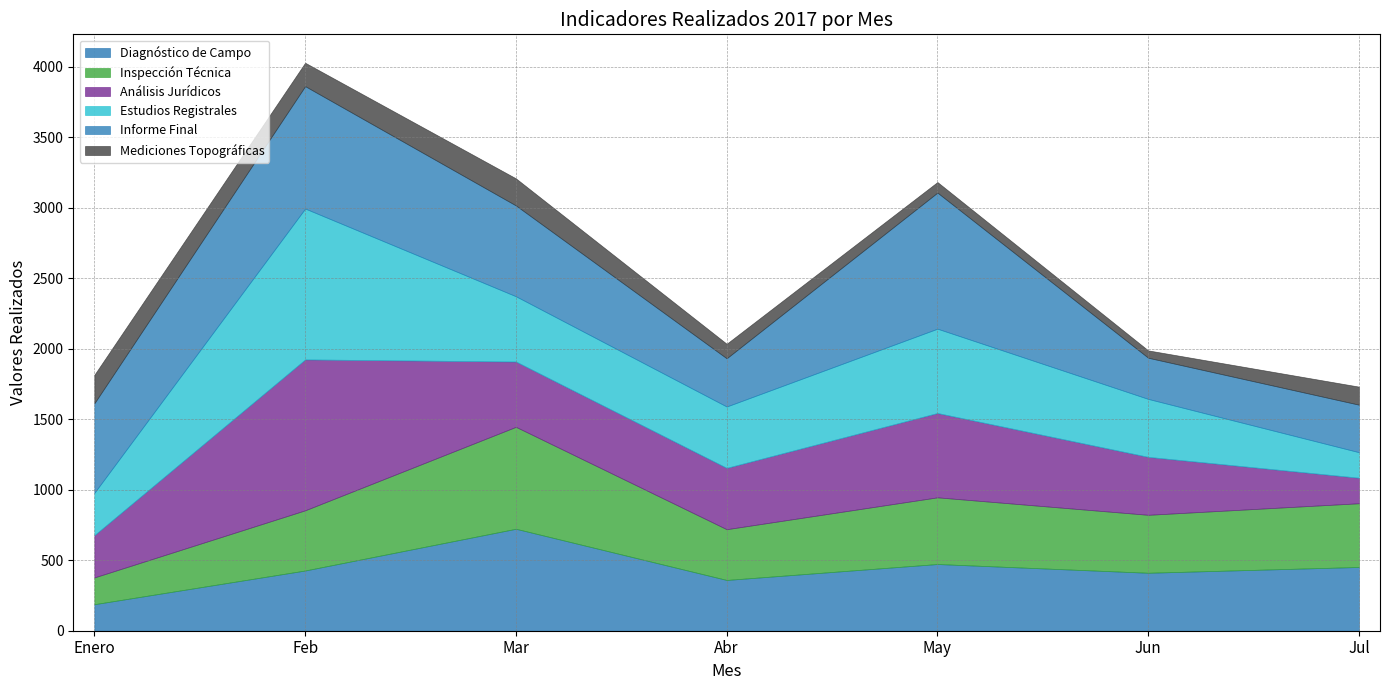

Which series has the largest total across all categories?

Informe Final